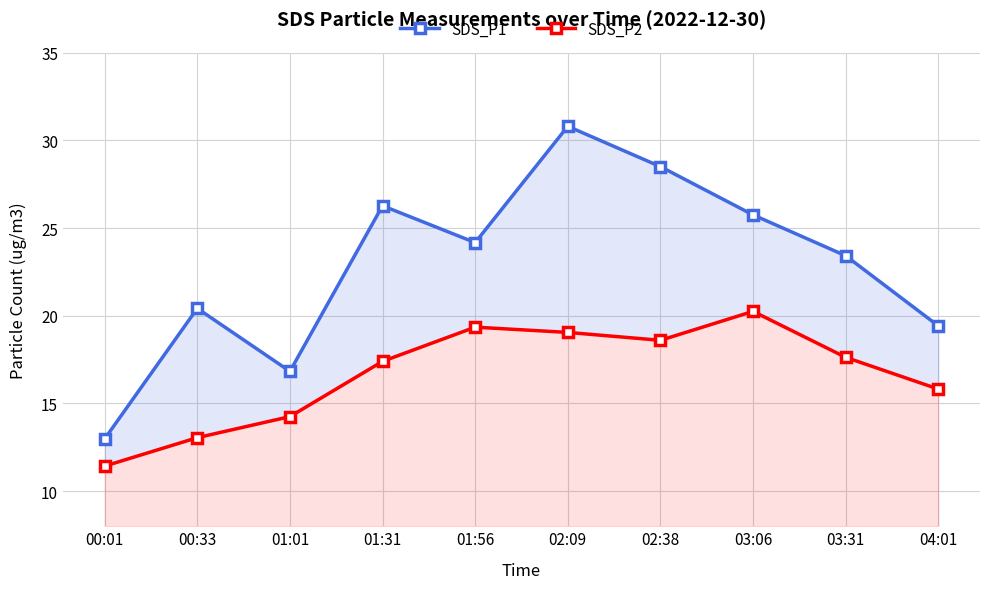

The value of SDS_P1 at 01:01 is 4.3. True or false?

False